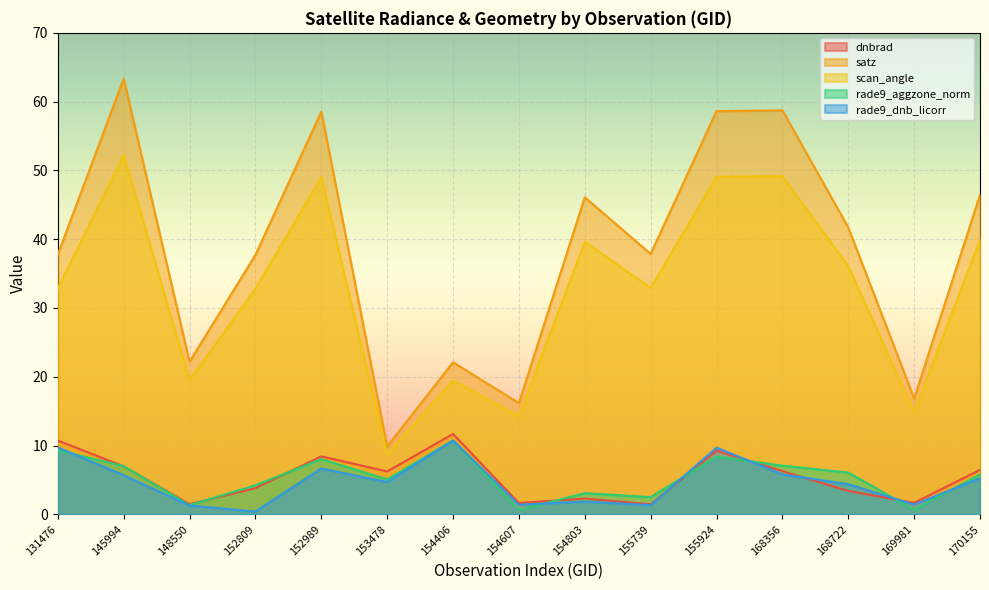

Read the rade9_aggzone_norm value at 168356.

7.1